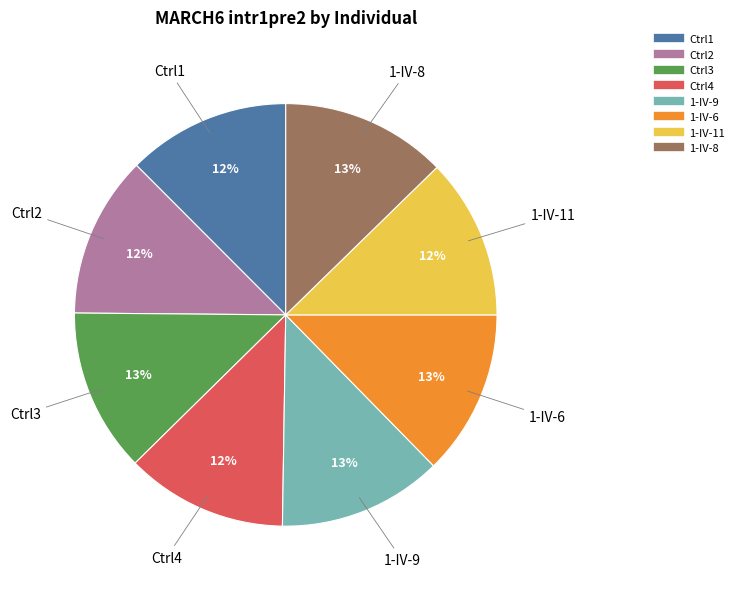

To the nearest percent, what is the average slice percentage?

12%